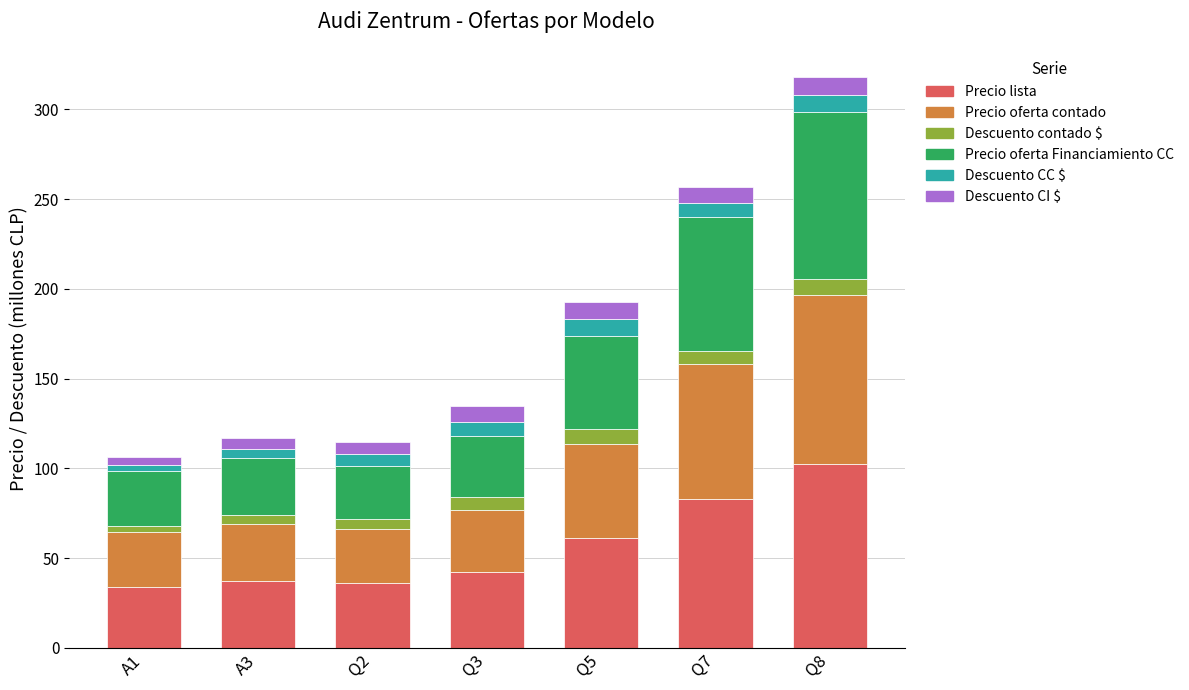

How many bars are there in total?

7